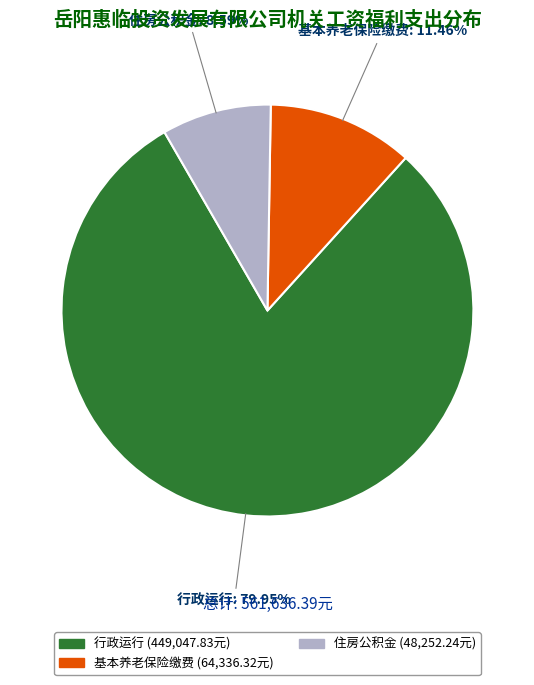

Is there any slice that represents more than half of the pie?

Yes